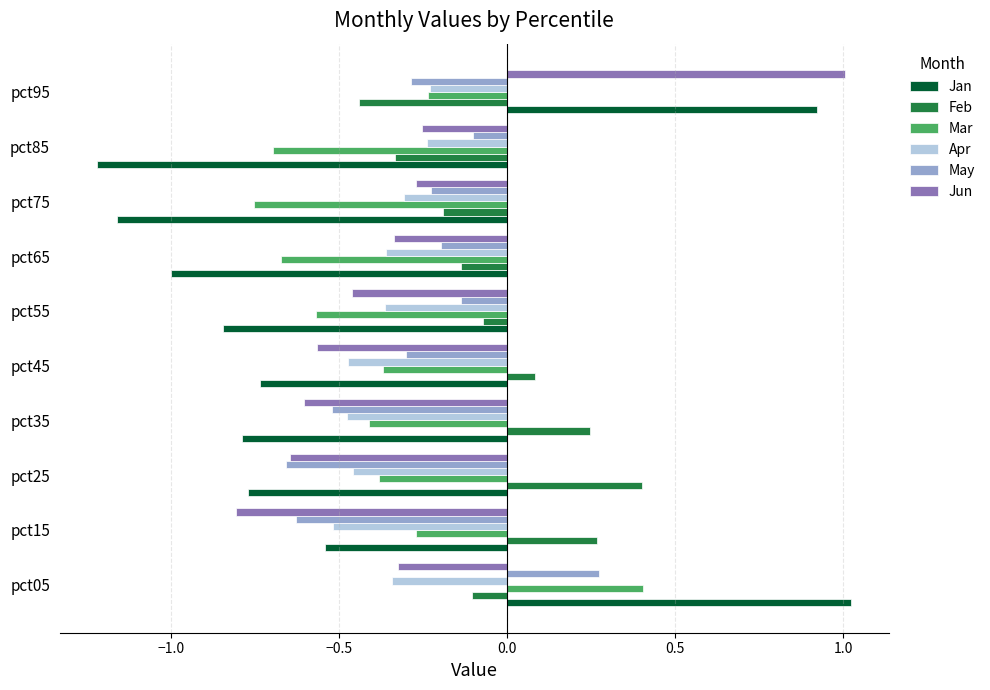

At how many categories does at least one series exceed 0?

6